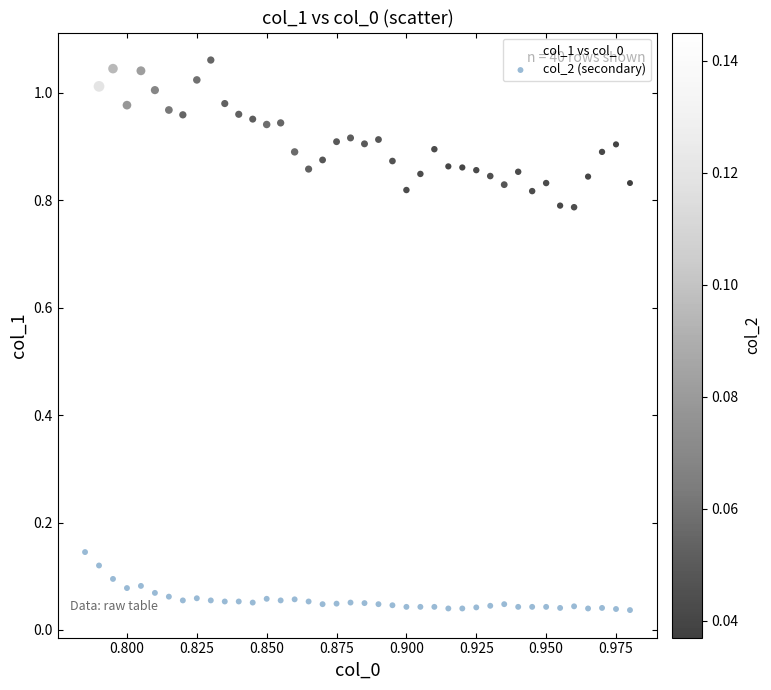

Which series reaches the minimum Y coordinate?

col_2 (secondary)